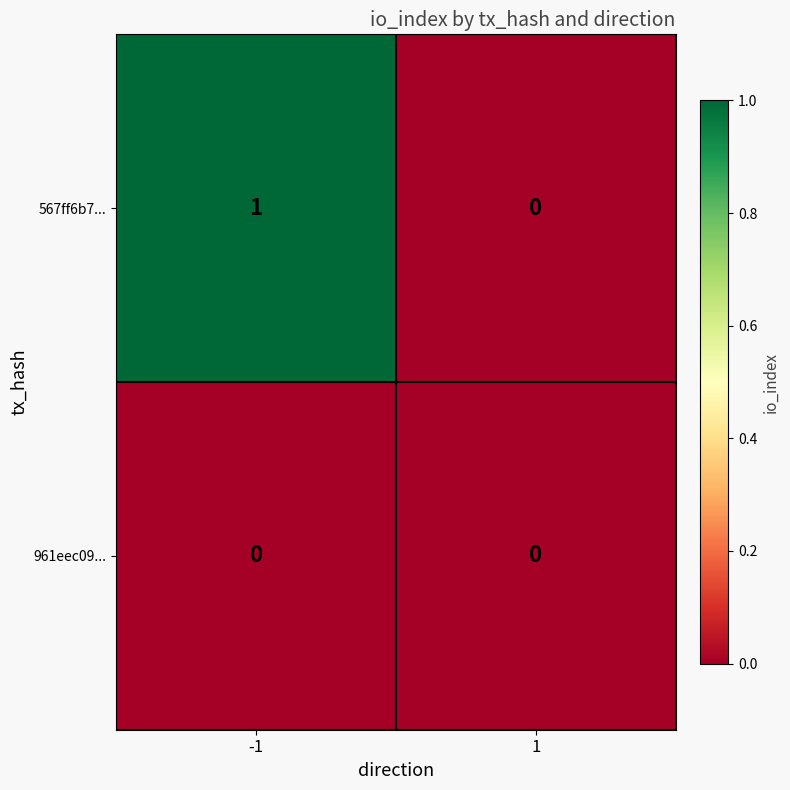

Rank the series by their maximum value, from lowest to highest.

961eec09..., 567ff6b7...